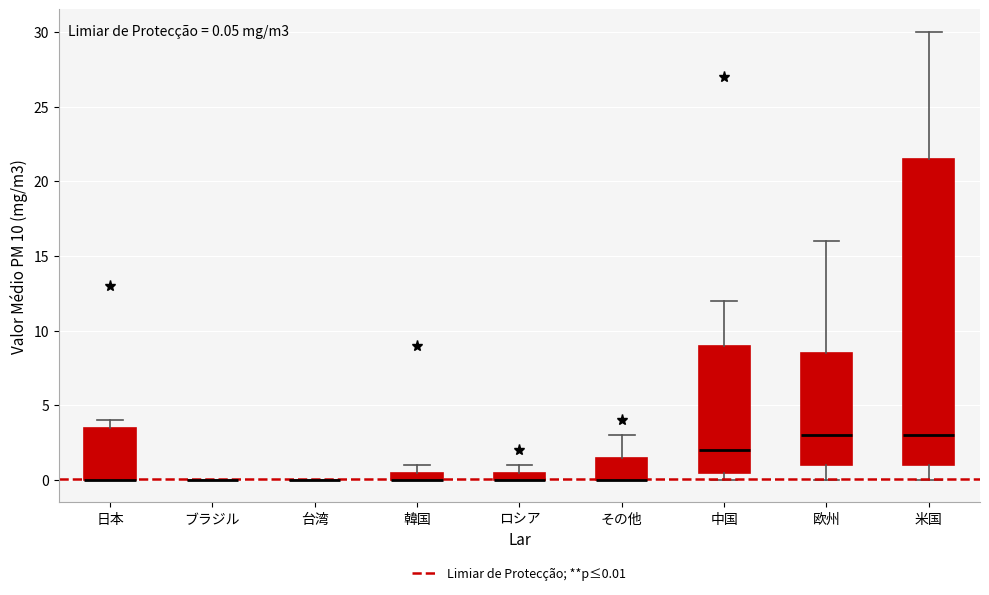

Comparing the boxes themselves (not the whiskers), which one is the tallest?

米国